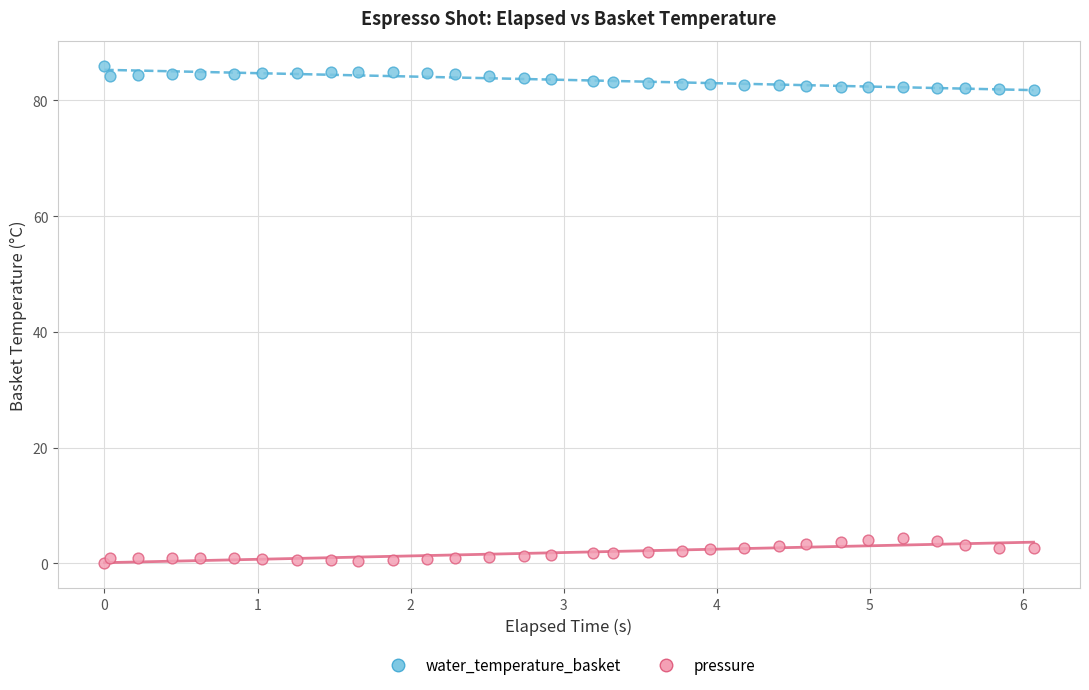

Which series contains the lowest Y value?

pressure